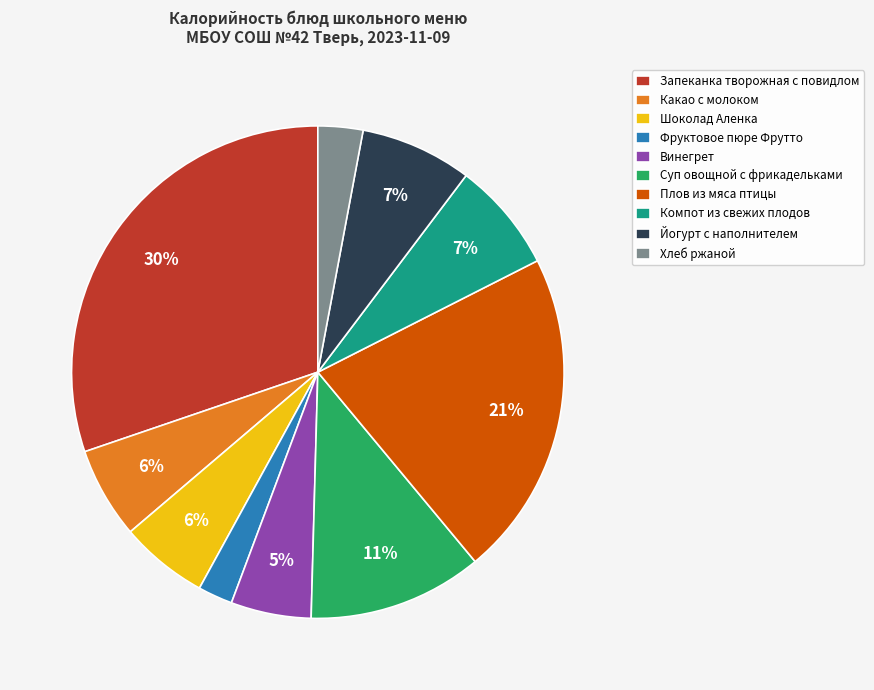

Which has a higher value, Какао с молоком or Йогурт с наполнителем?

Йогурт с наполнителем